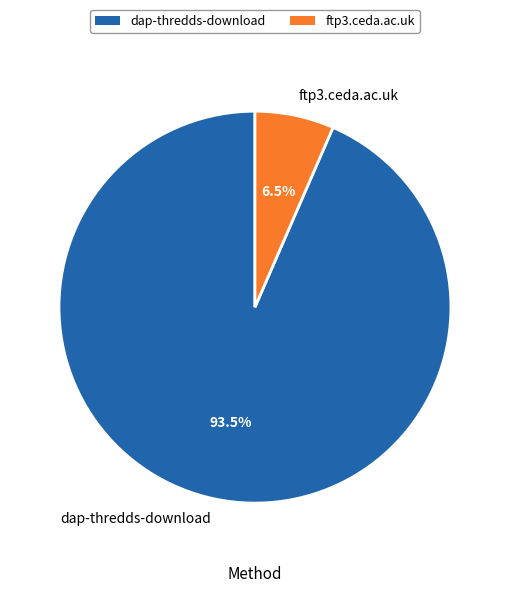

What portion of the pie excludes dap-thredds-download?

6.5%